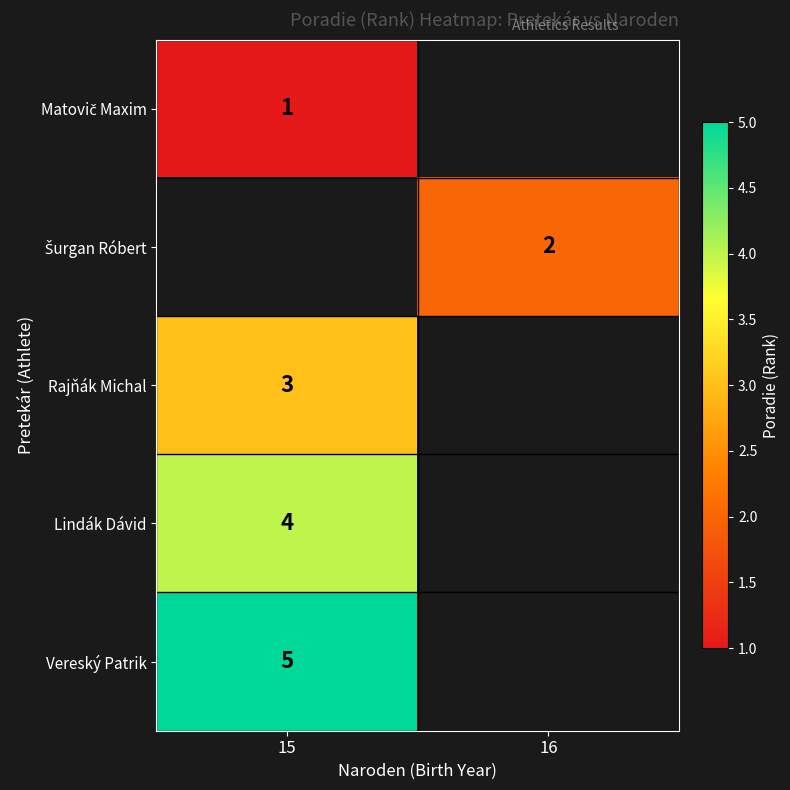

The value of Lindák Dávid at 15 is 2. True or false?

False